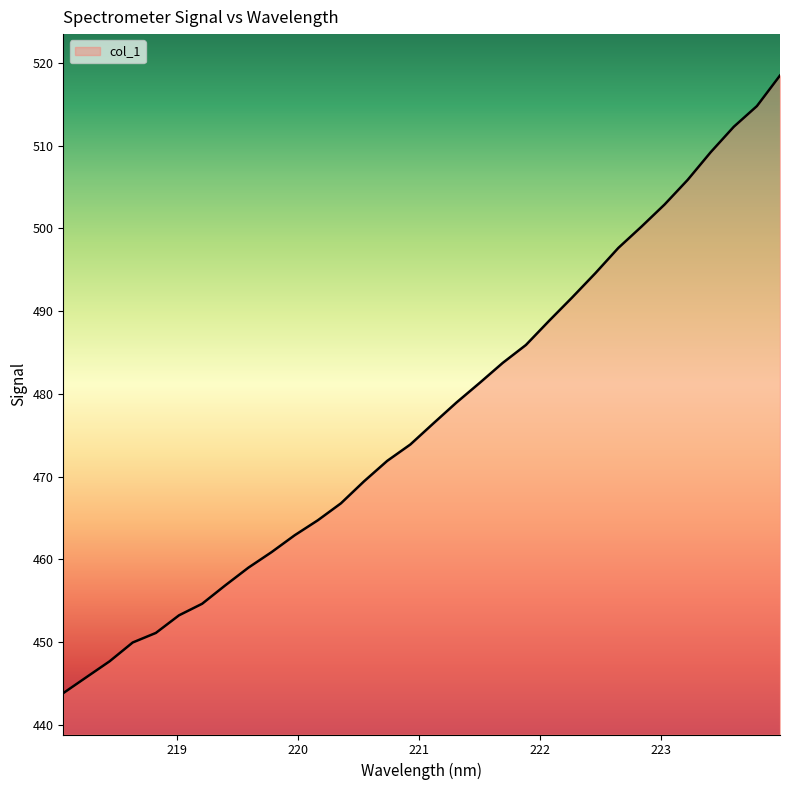

What is the difference between the maximum and minimum values?

74.6